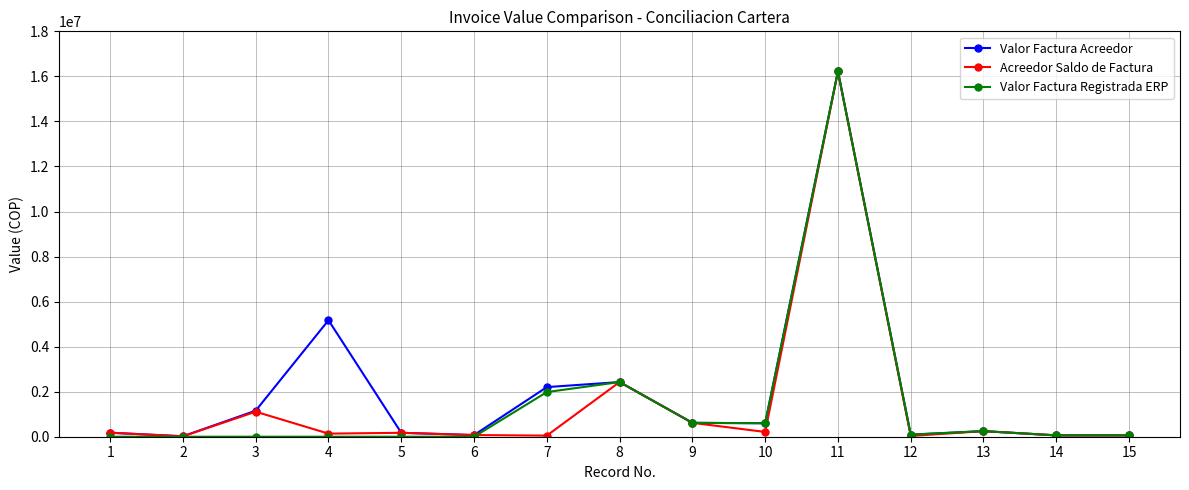

What is the difference between the maximum and minimum values in the Valor Factura Registrada ERP series?

16219382